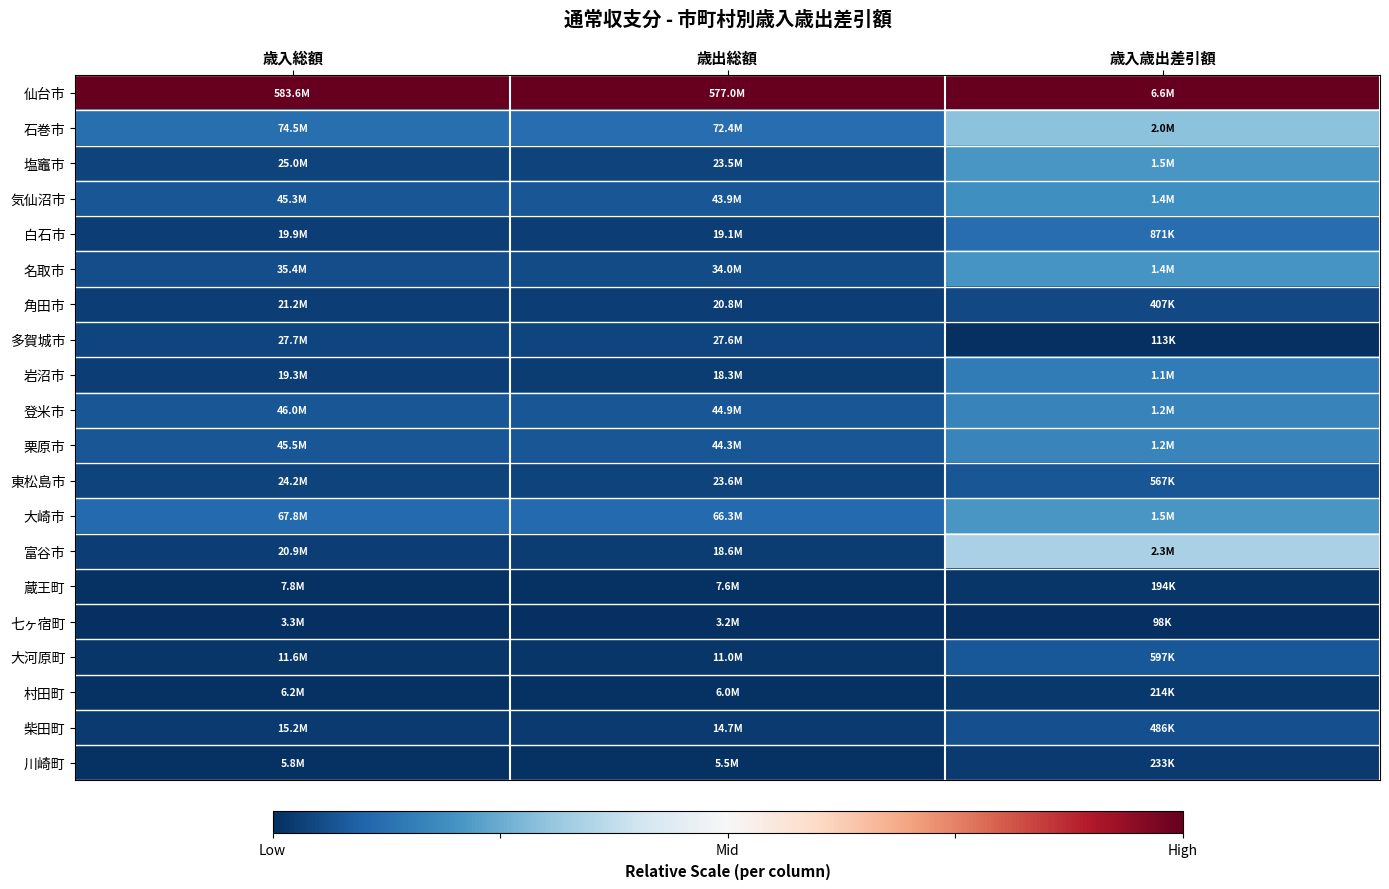

How many series are shown in this chart?

20